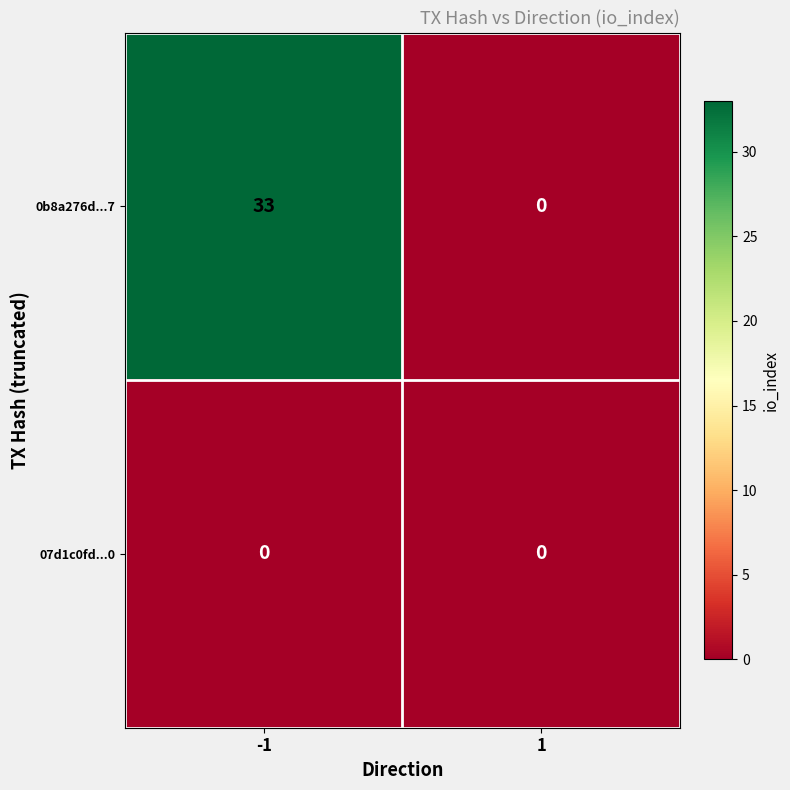

Is it true that 0b8a276d...7 equals 7 at -1?

False